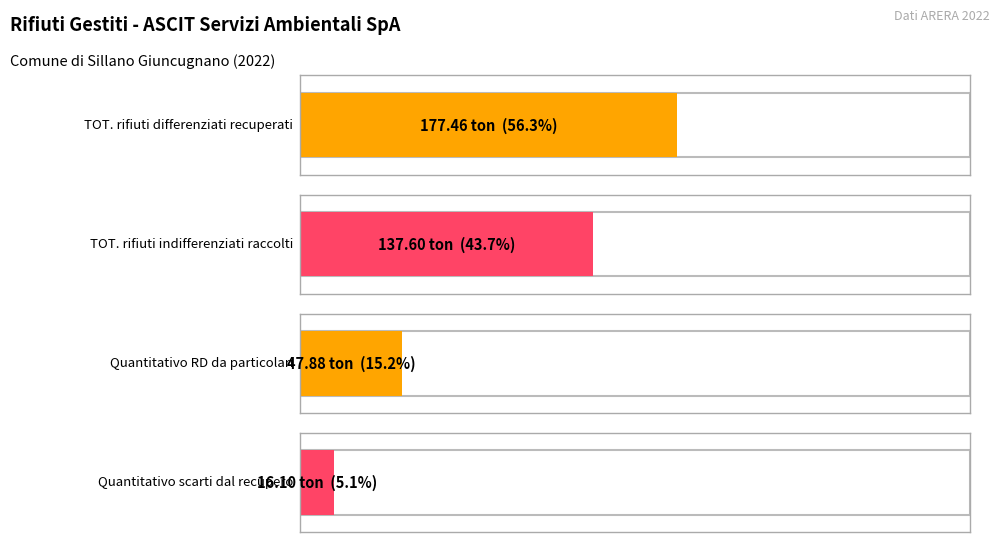

Reading right to left, transcribe all the data shown in this chart.

Quantitativo scarti dal recupero=16.1	Quantitativo RD da particolari=47.9	TOT. rifiuti indifferenziati raccolti=137.6	TOT. rifiuti differenziati recuperati=177.5